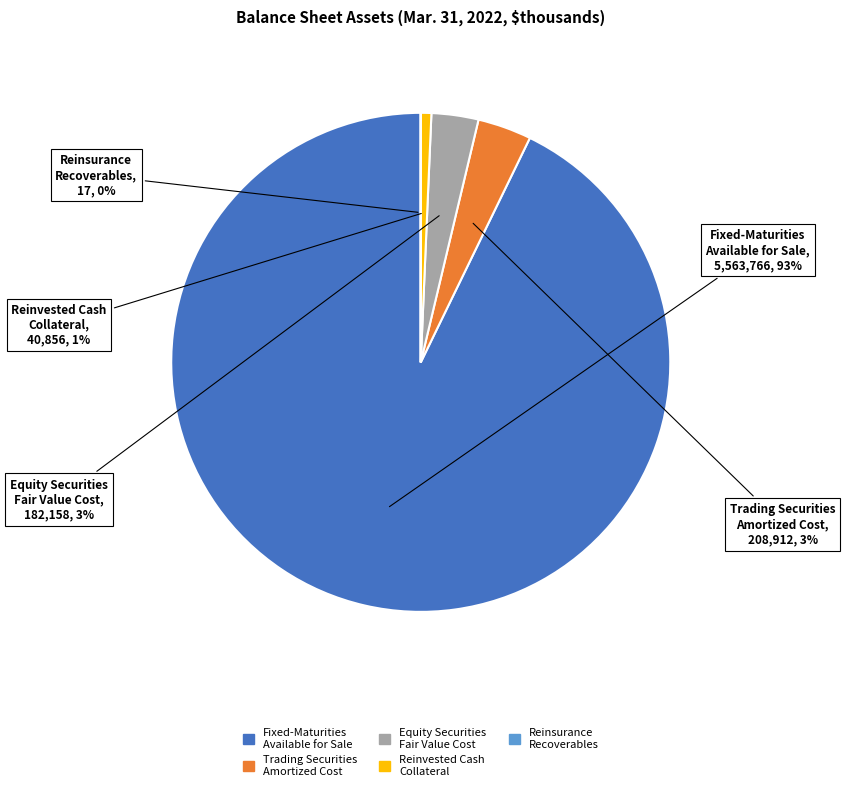

To the nearest percent, what is the difference between the largest and smallest slice percentages?

93%